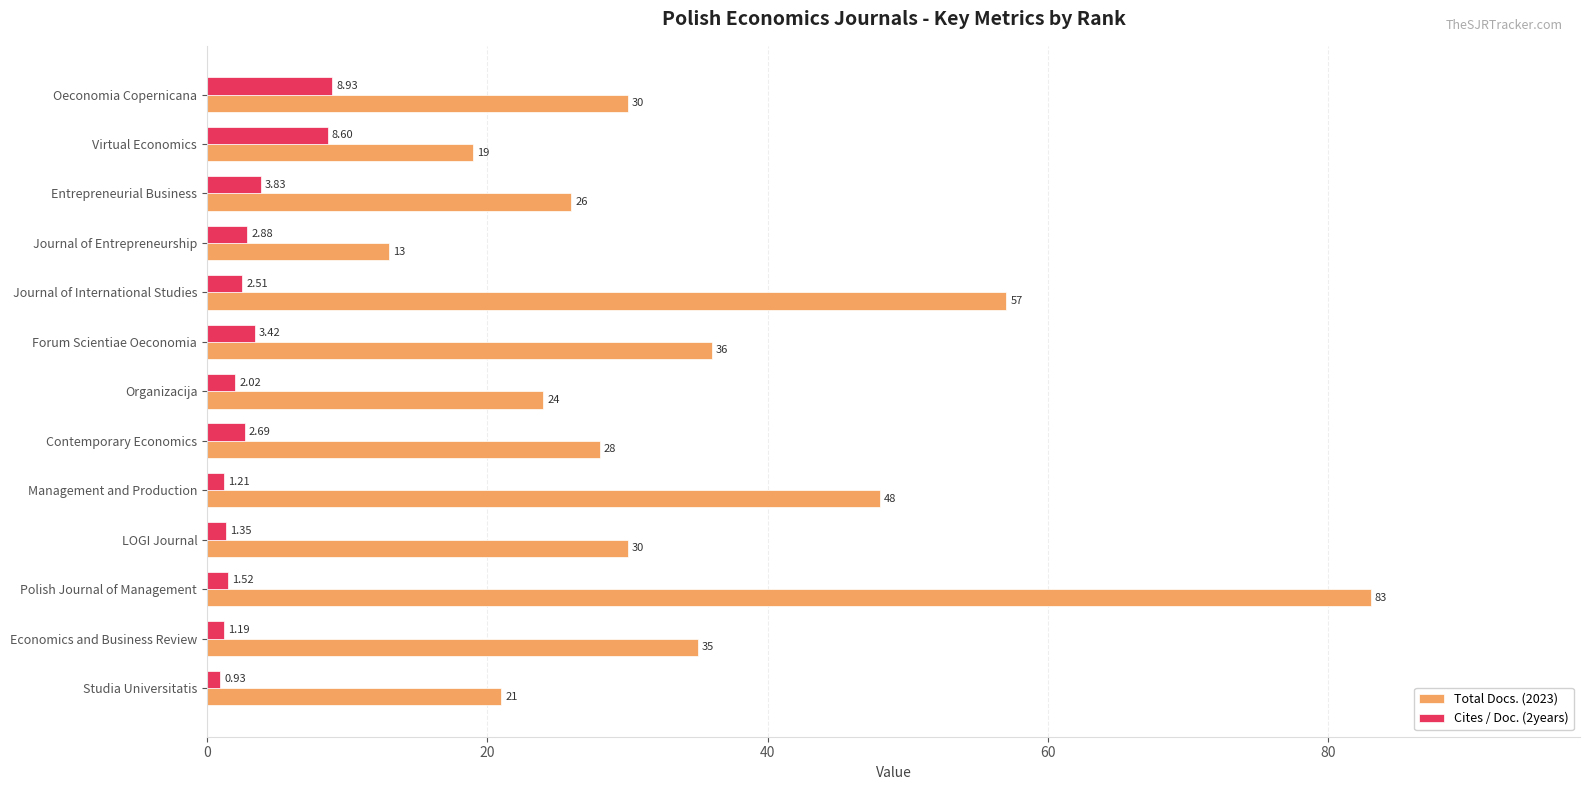

Where is Cites / Doc. (2years) nearest to the value 4?

Entrepreneurial Business